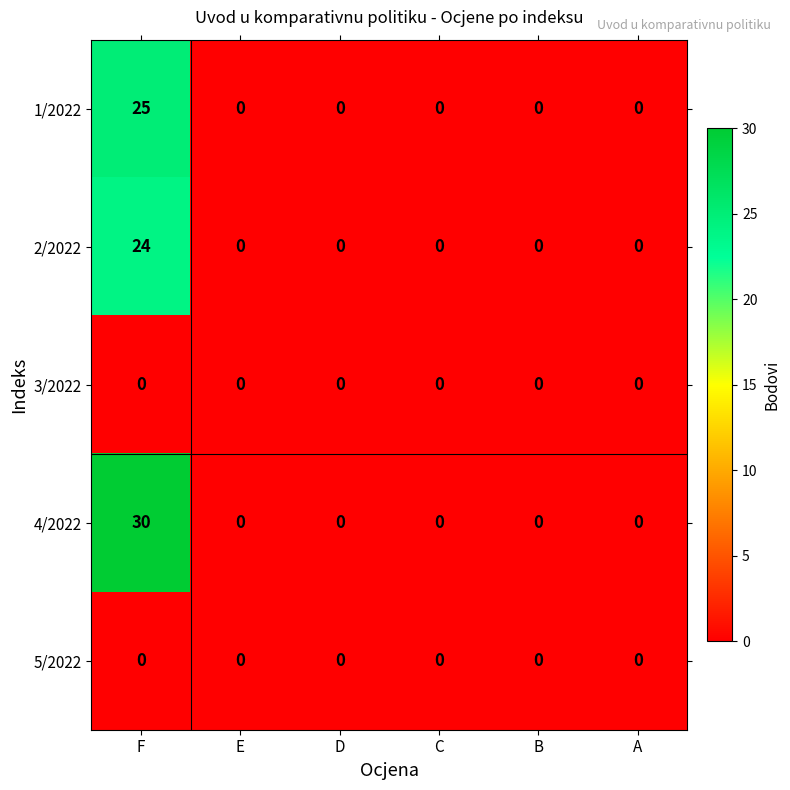

Reading right to left, list all the values displayed in this chart.

1/2022: A=0	B=0	C=0	D=0	E=0	F=25
2/2022: A=0	B=0	C=0	D=0	E=0	F=24
3/2022: A=0	B=0	C=0	D=0	E=0	F=0
4/2022: A=0	B=0	C=0	D=0	E=0	F=30
5/2022: A=0	B=0	C=0	D=0	E=0	F=0